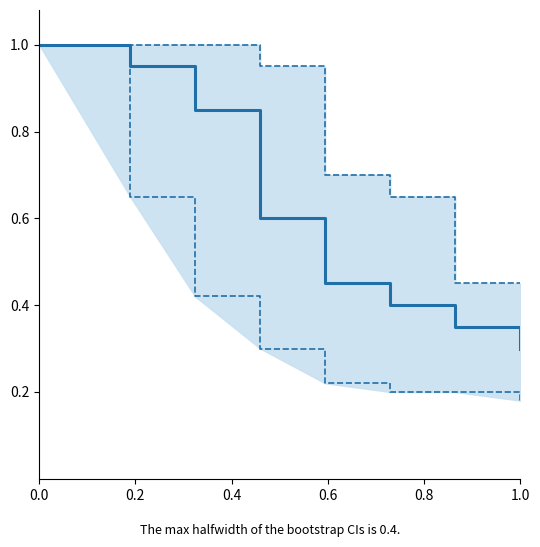

True or false: Survival Fraction and CI Lower cross at least once.

False